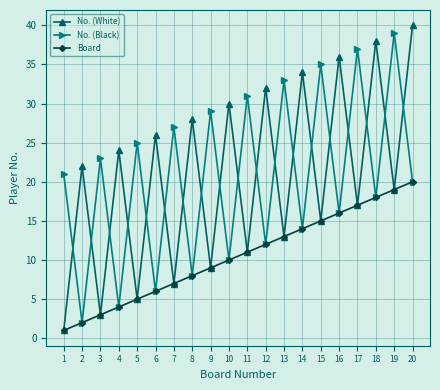

True or false: Board has more than 2 interior local peaks.

False